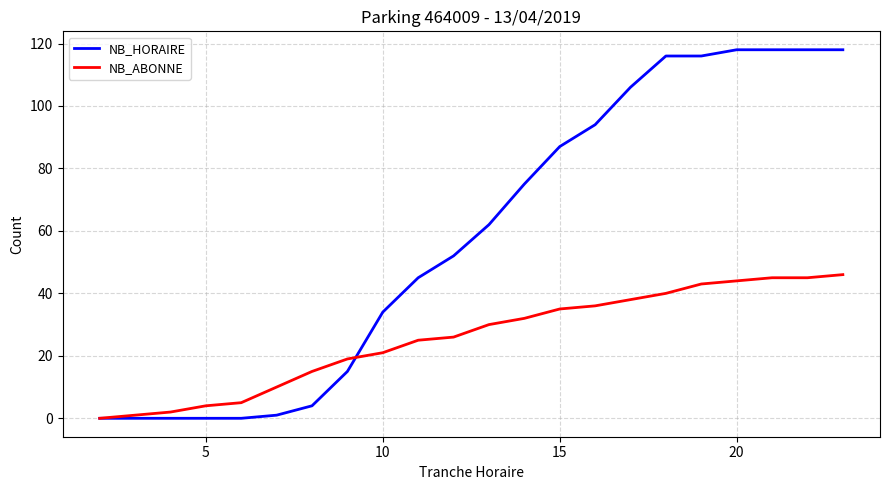

Which series has the largest total across all categories?

NB_HORAIRE